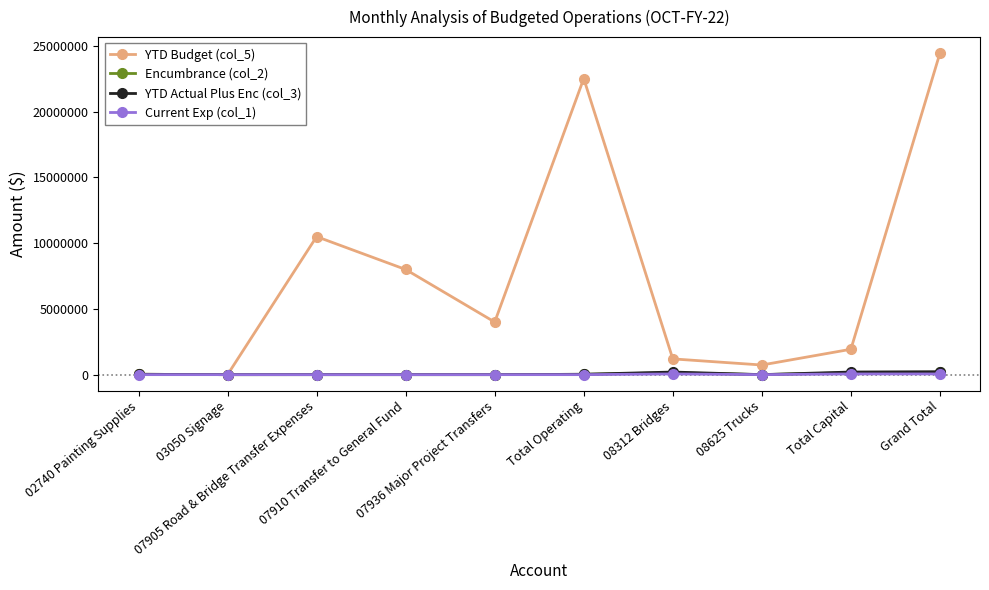

What position from the left is 02740 Painting Supplies?

1